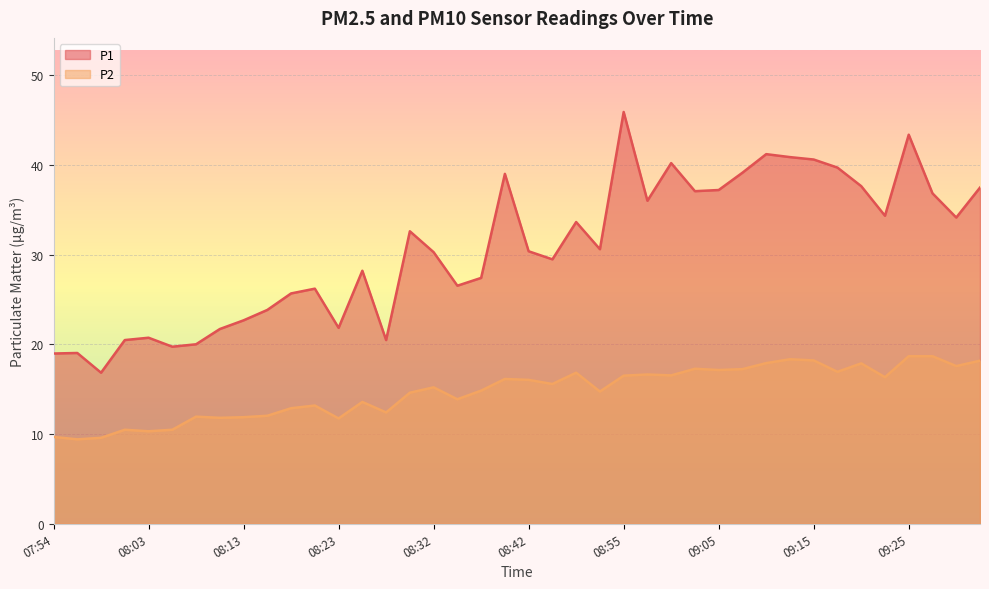

How many lines are shown in the chart?

2